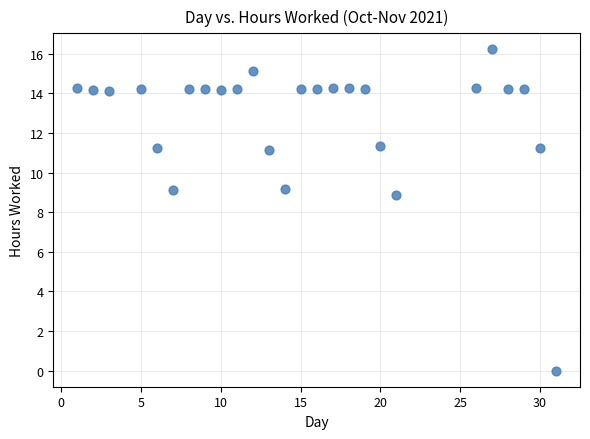

What Y value in the scatter plot is closest to 8?

8.9